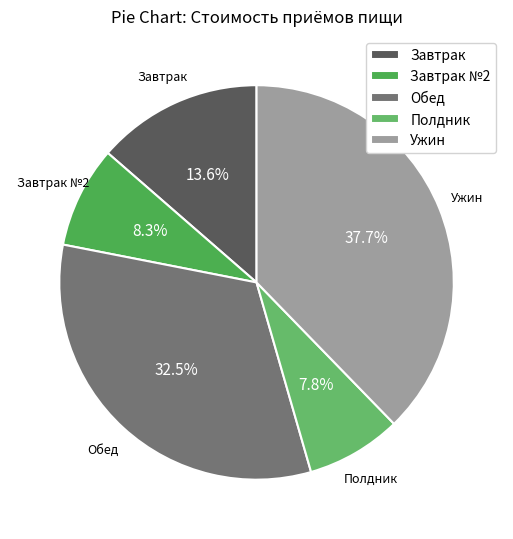

Do Завтрак №2 and Полдник together represent more than half of the pie?

No